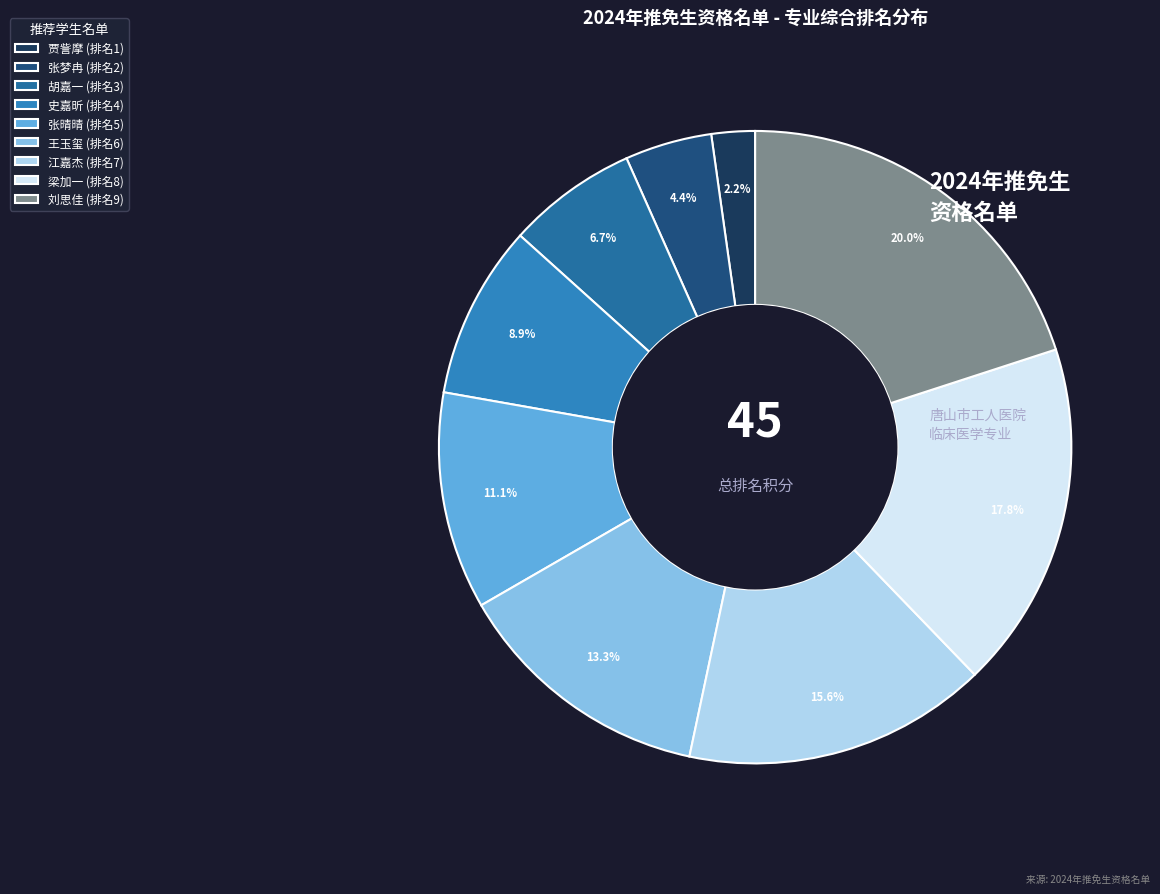

True or false: 史嘉昕 accounts for 17% of the total.

False